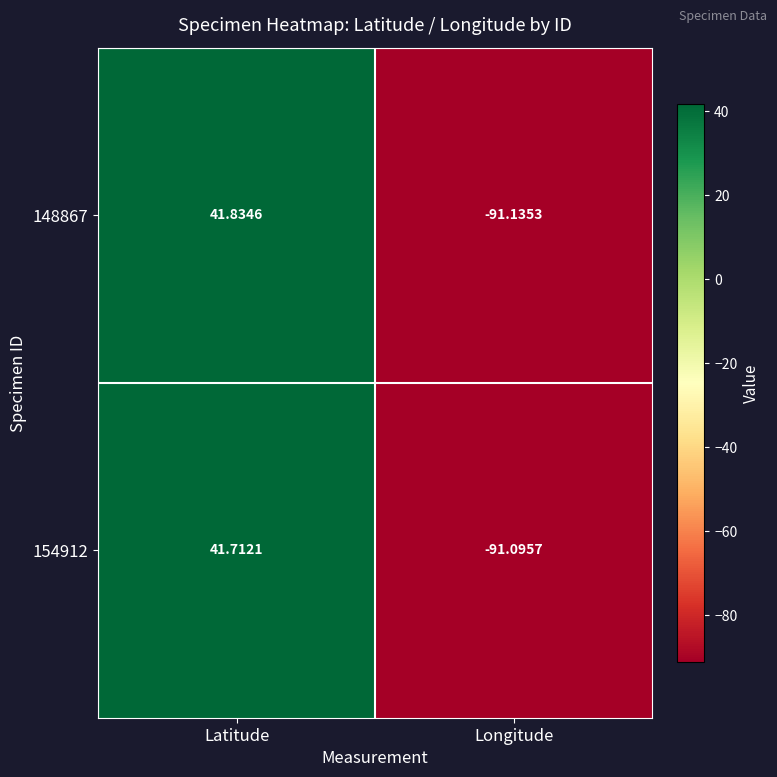

At which label is 154912 closest to -24?

Latitude